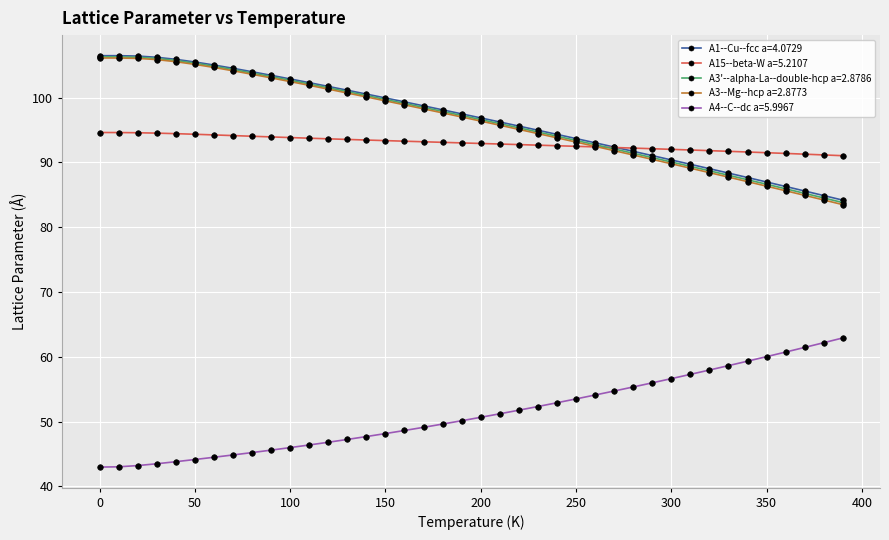

What is the value of the A3'--alpha-La--double-hcp a=2.8786 point at the 40th from the left?

83.8